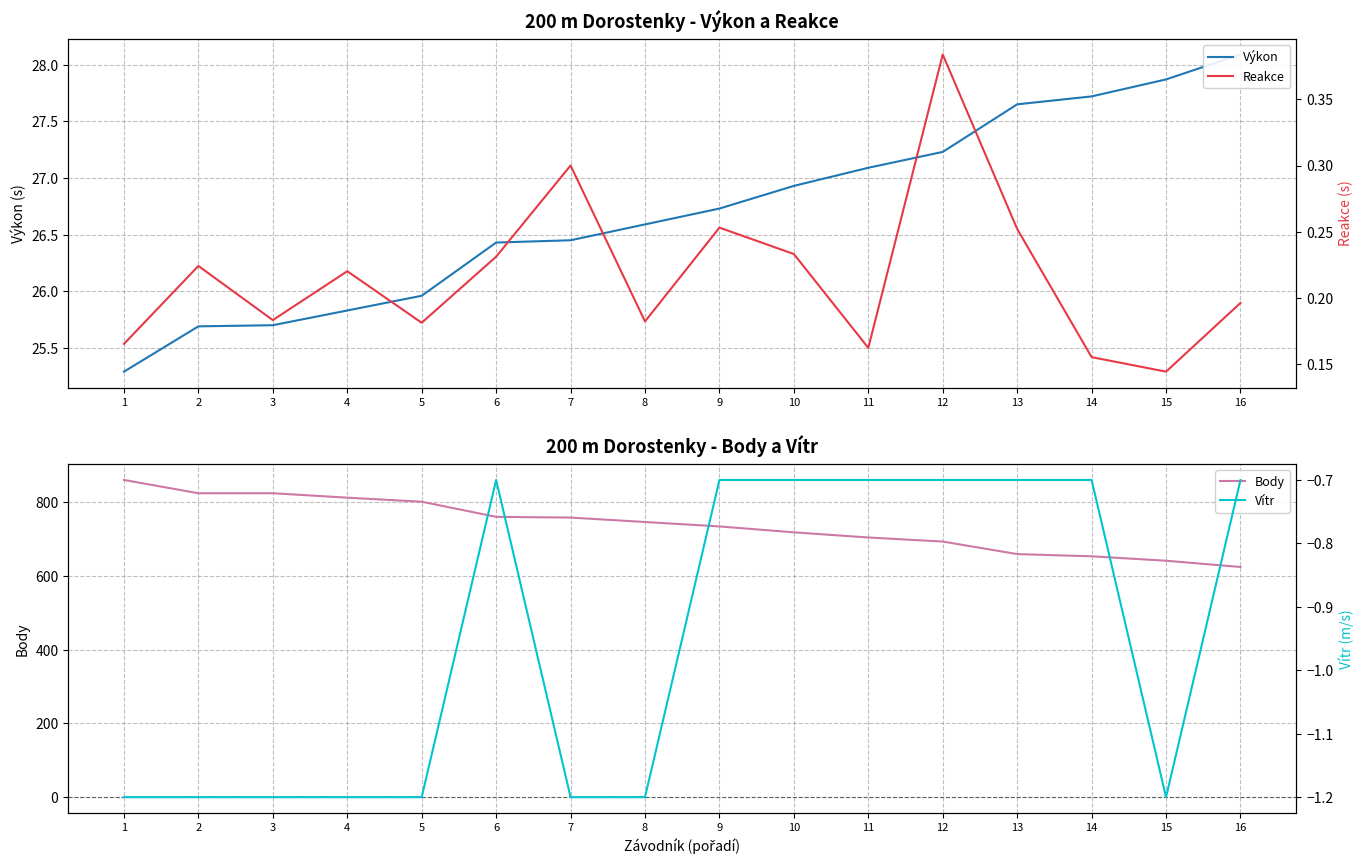

What is the difference between the second highest and second lowest values in the Výkon series?

2.2